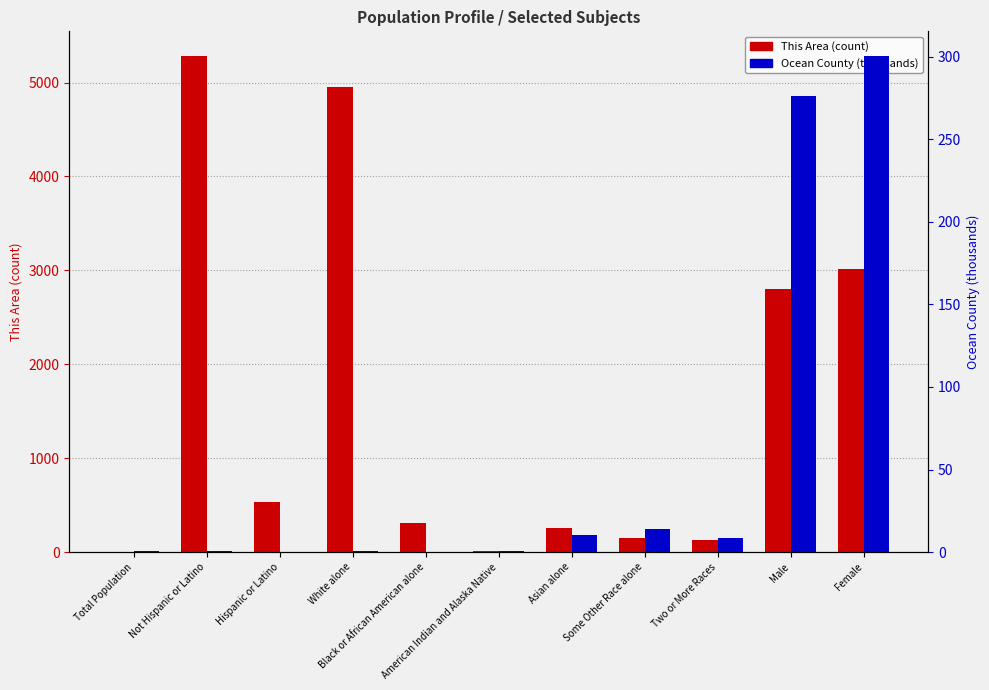

List the series in order of their overall mean, lowest first.

Ocean County, This Area